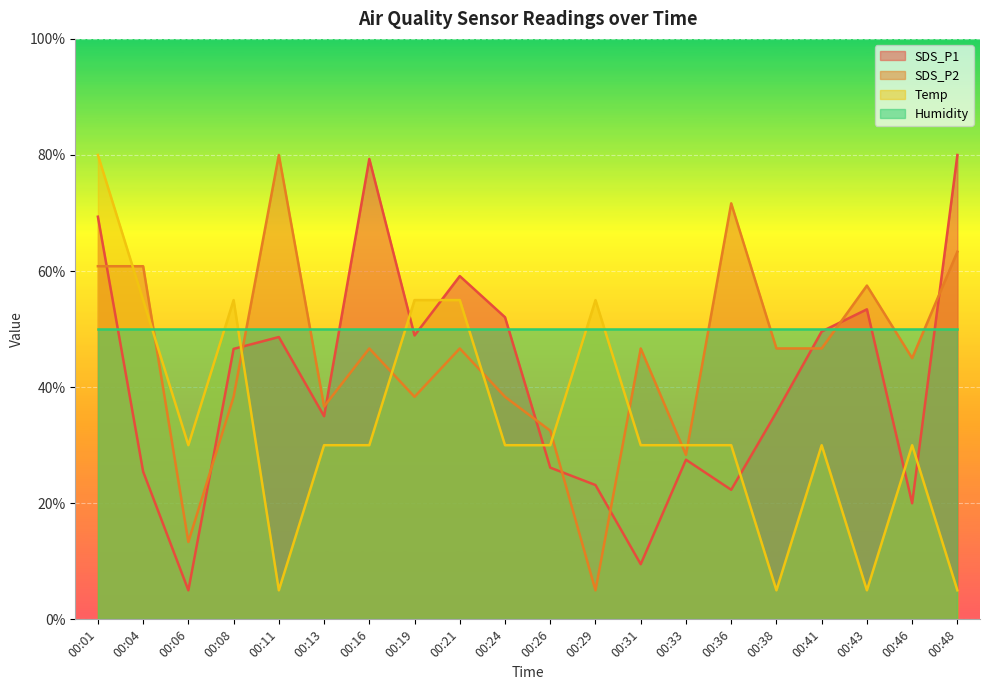

How many data points in Temp are less than 29?

4